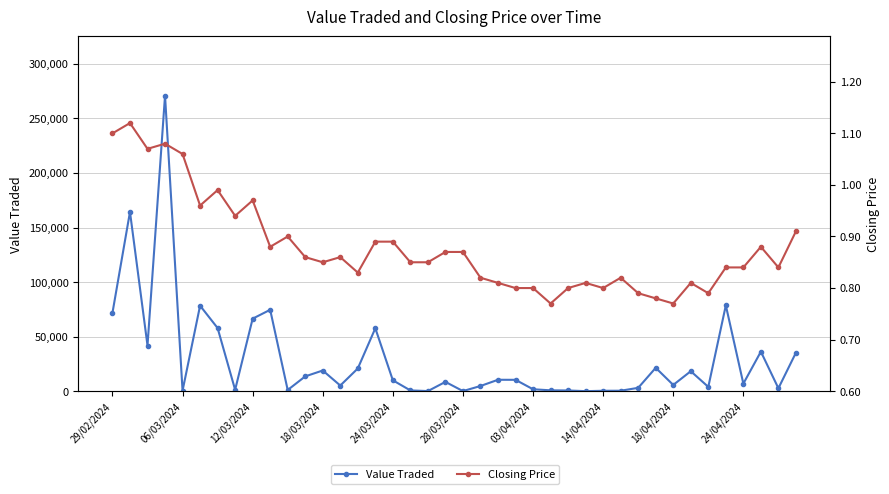

What is the value of the Closing Price point at the 38th from the left?

0.9